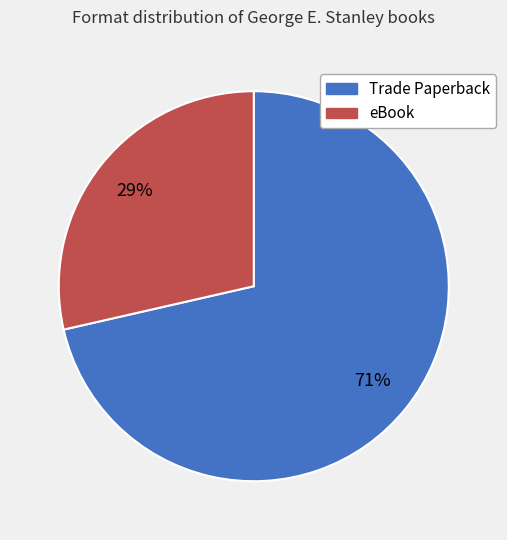

Combined, do Trade Paperback and eBook account for over 50%?

Yes